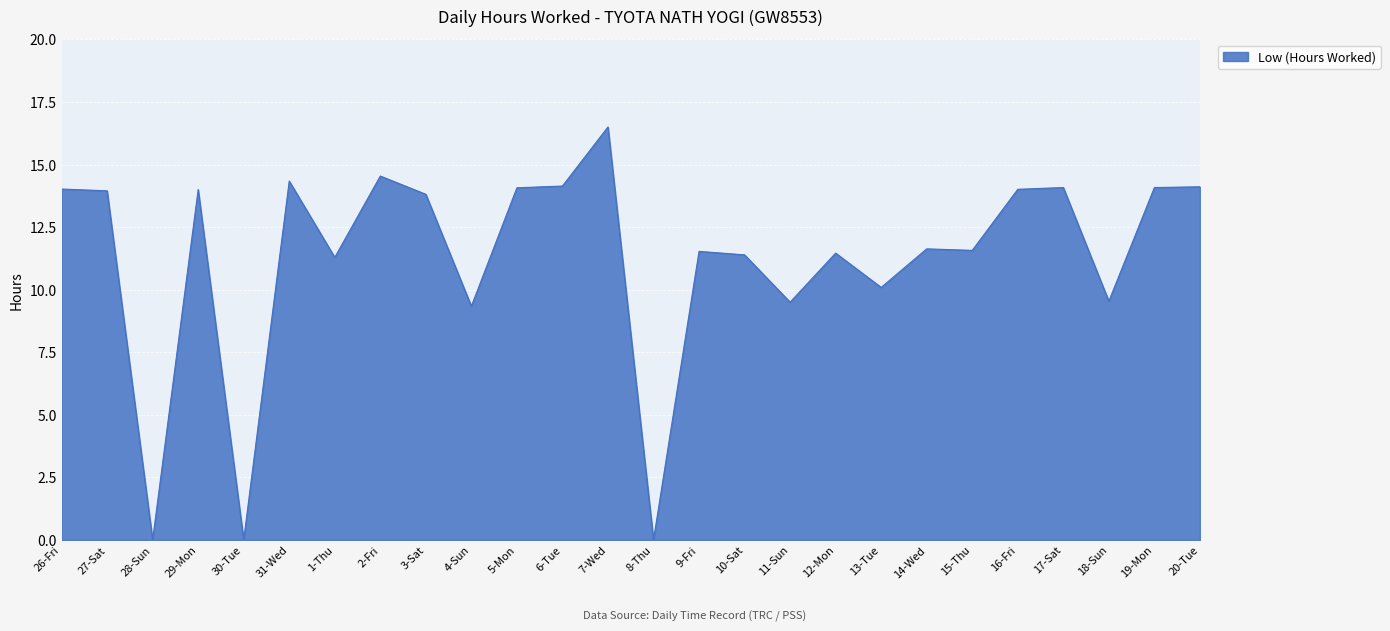

What is the maximum value shown in the chart?

16.5